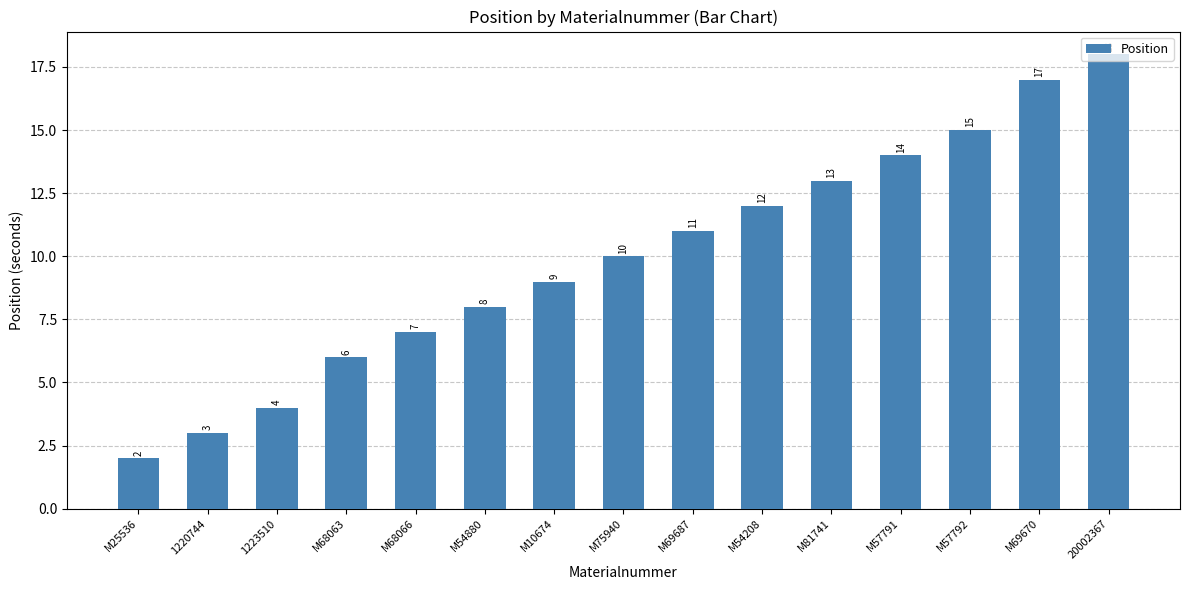

Reading left to right, what are all the values shown in this chart?

2	3	4	6	7	8	9	10	11	12	13	14	15	17	18